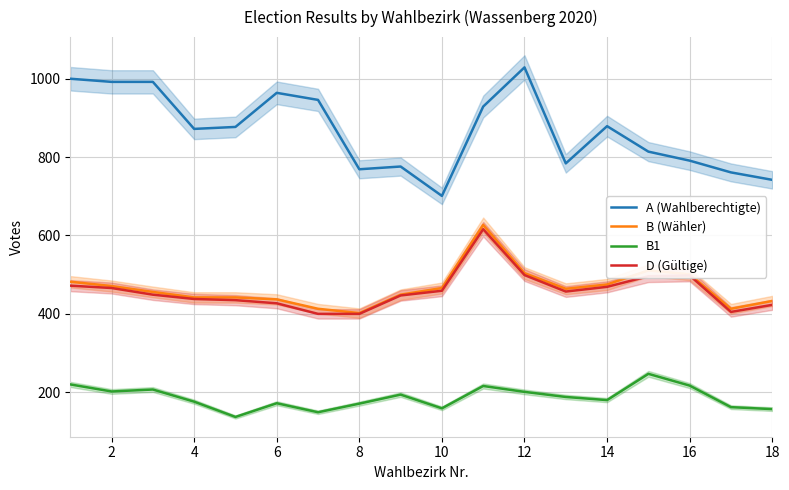

True or false: D (Gültige) and B1 cross at least once.

False